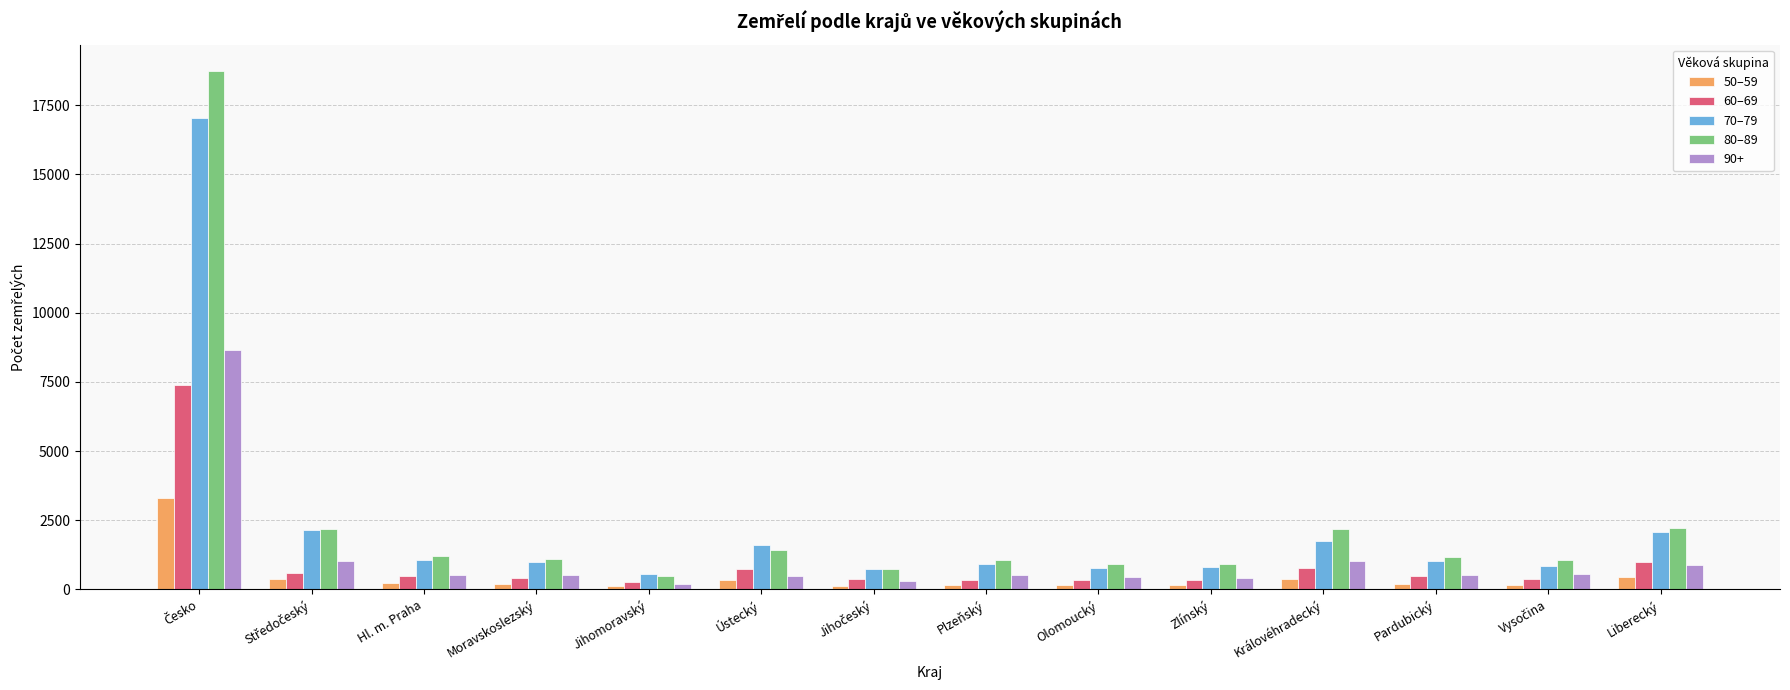

How many distinct data groups are displayed?

5